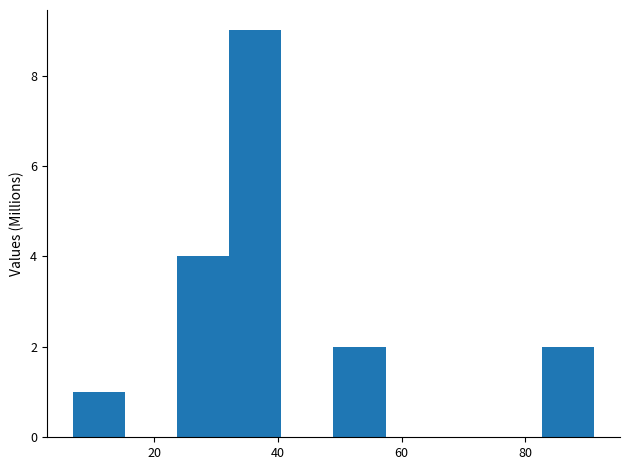

What is the height of the bar covering 24 to 32 on the x-axis? Neither the bar edges nor the heights are printed on the chart, so give them approximately, as read against the axes.

4